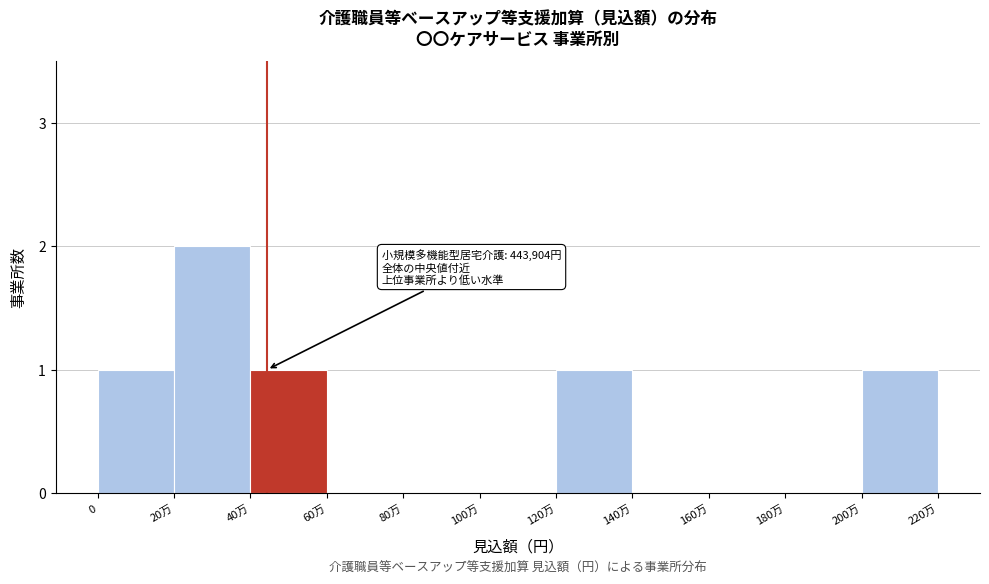

Reading right to left, transcribe all the data shown in this chart.

200万=1	180万=0	160万=0	140万=0	120万=1	100万=0	80万=0	60万=0	40万=1	20万=2	0=1